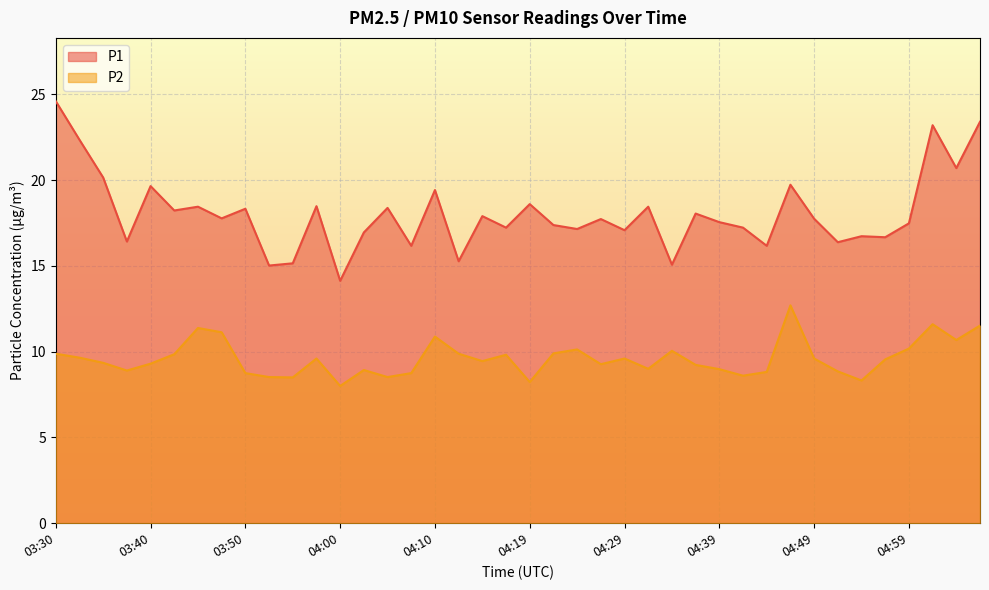

True or false: P1 has a value of 40.7 at 05:02.

False